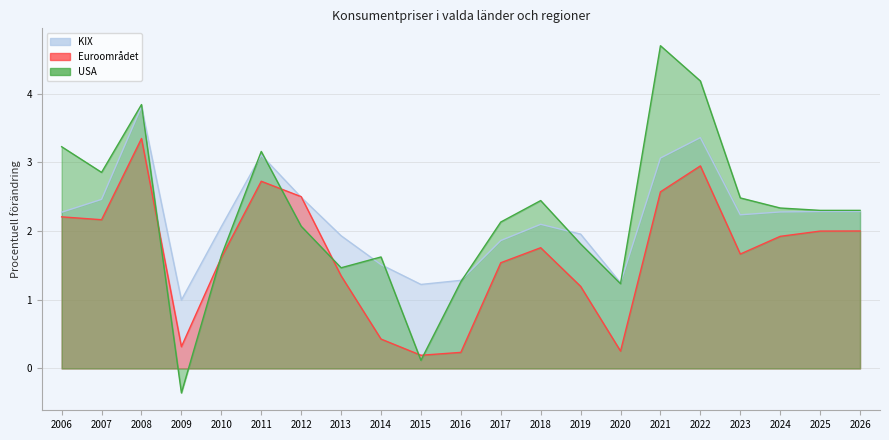

Which series has the largest range (max minus min)?

USA